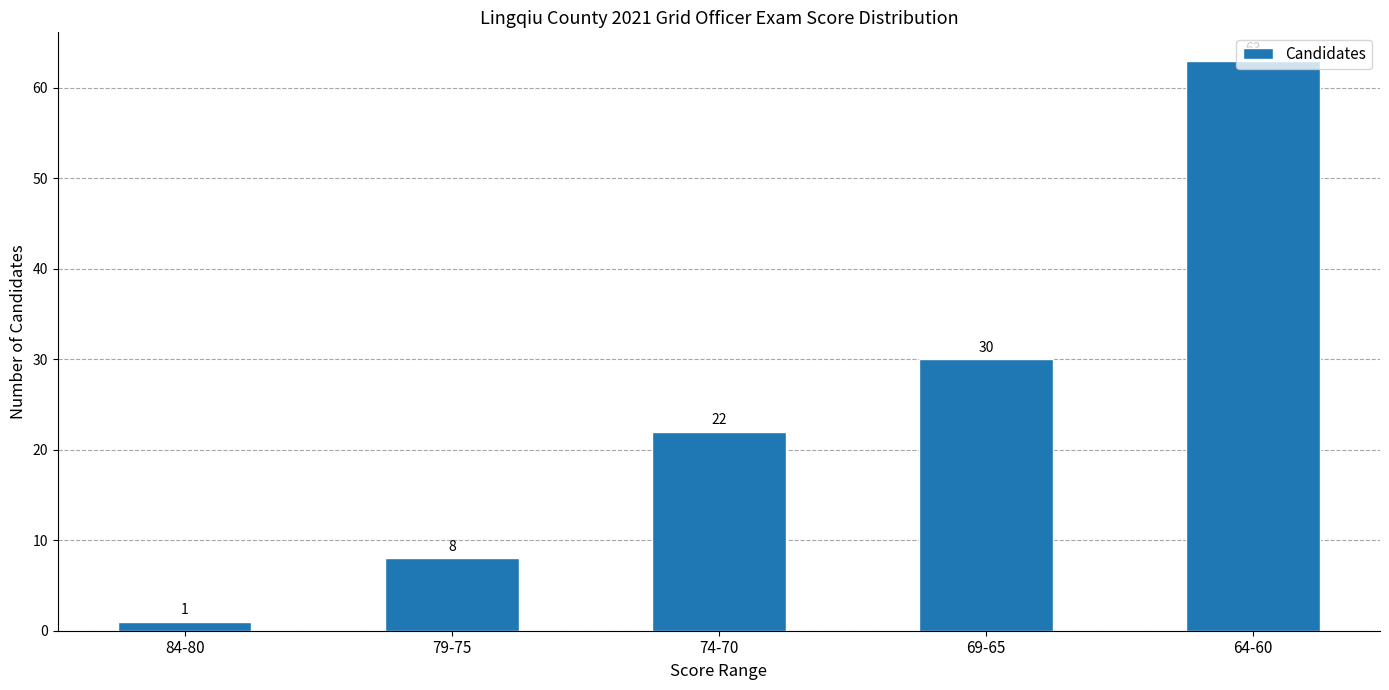

How many values are below 22?

2